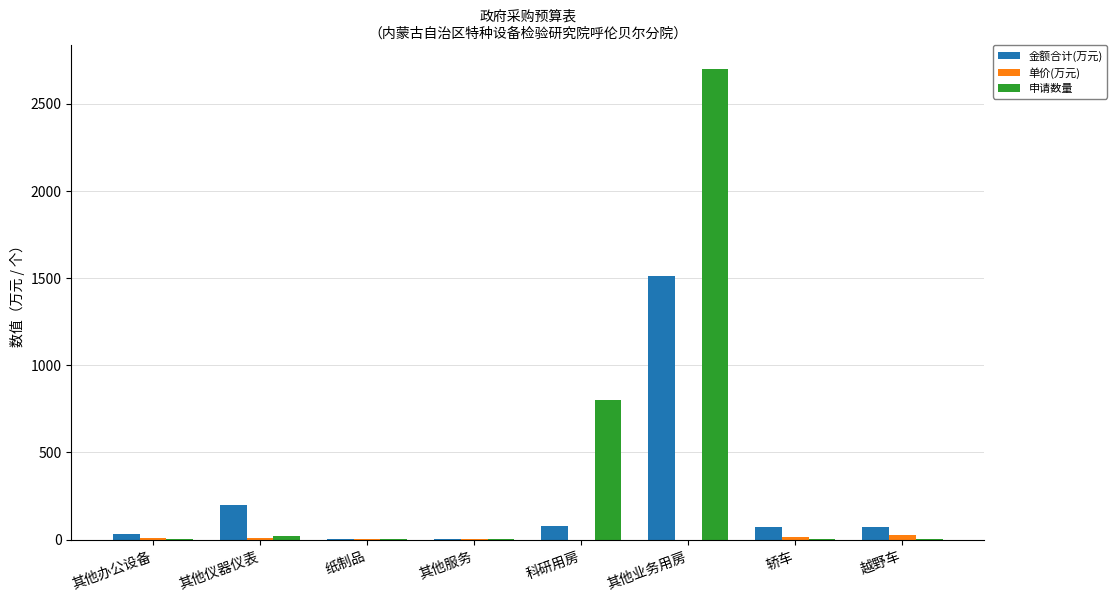

What is the difference between the 金额合计(万元) values at 其他仪器仪表 and 其他业务用房?

1312.0